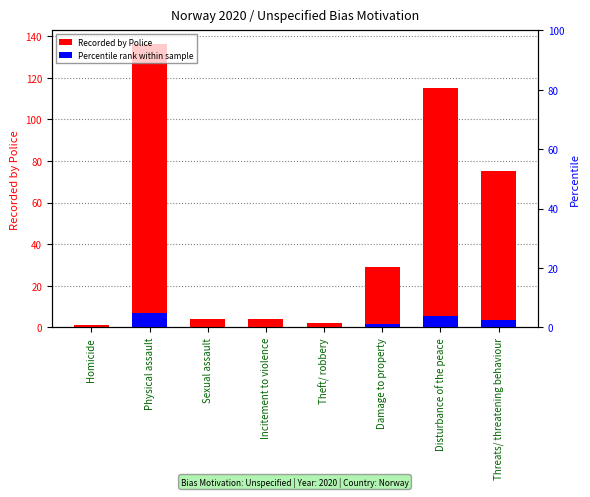

Does the chart contain any negative values?

No